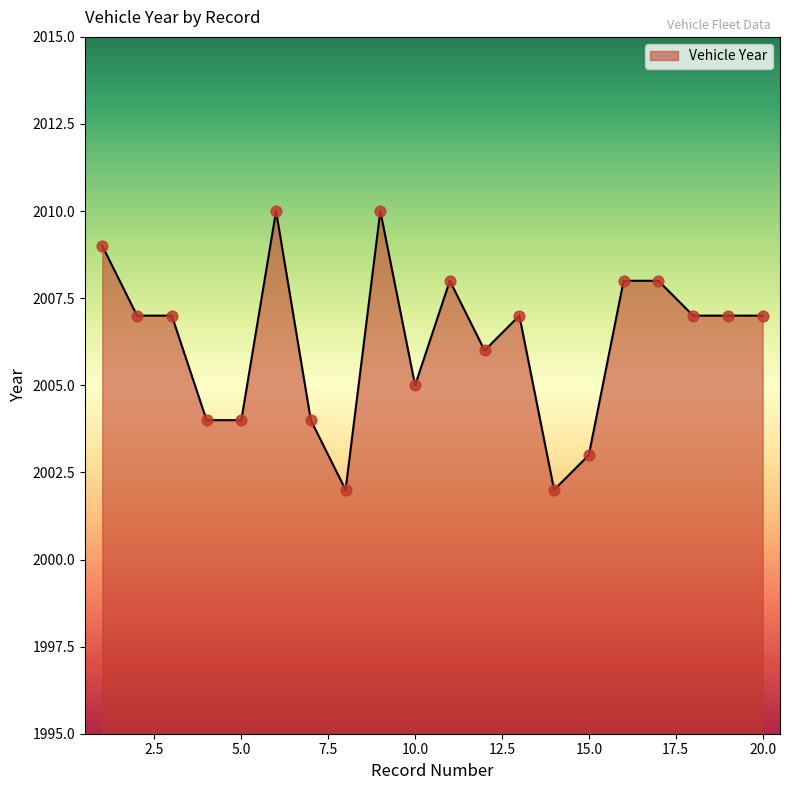

What is the smallest value displayed?

2002